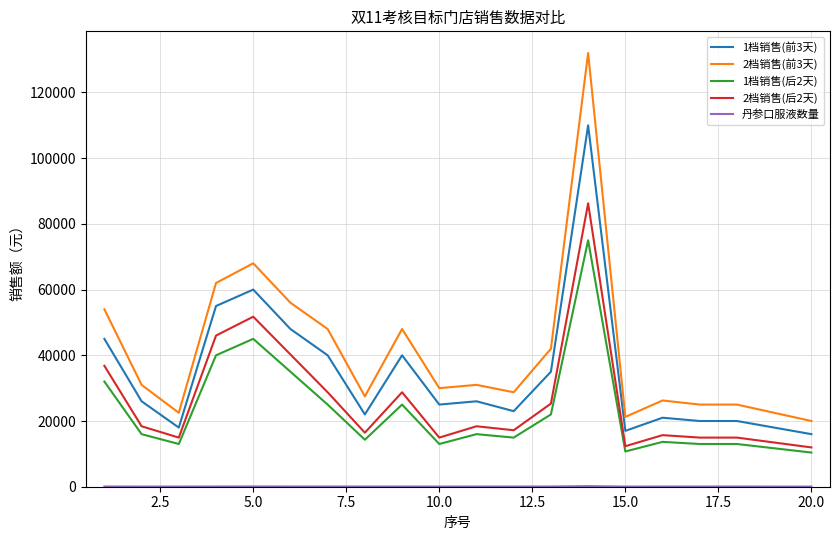

What is the difference between the maximum and minimum values in the 1档销售(前3天) series?

94000.0